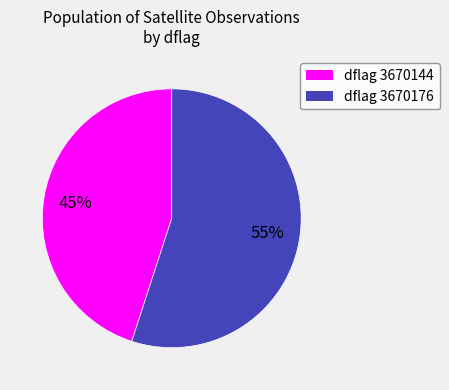

Does any single category account for the majority?

Yes